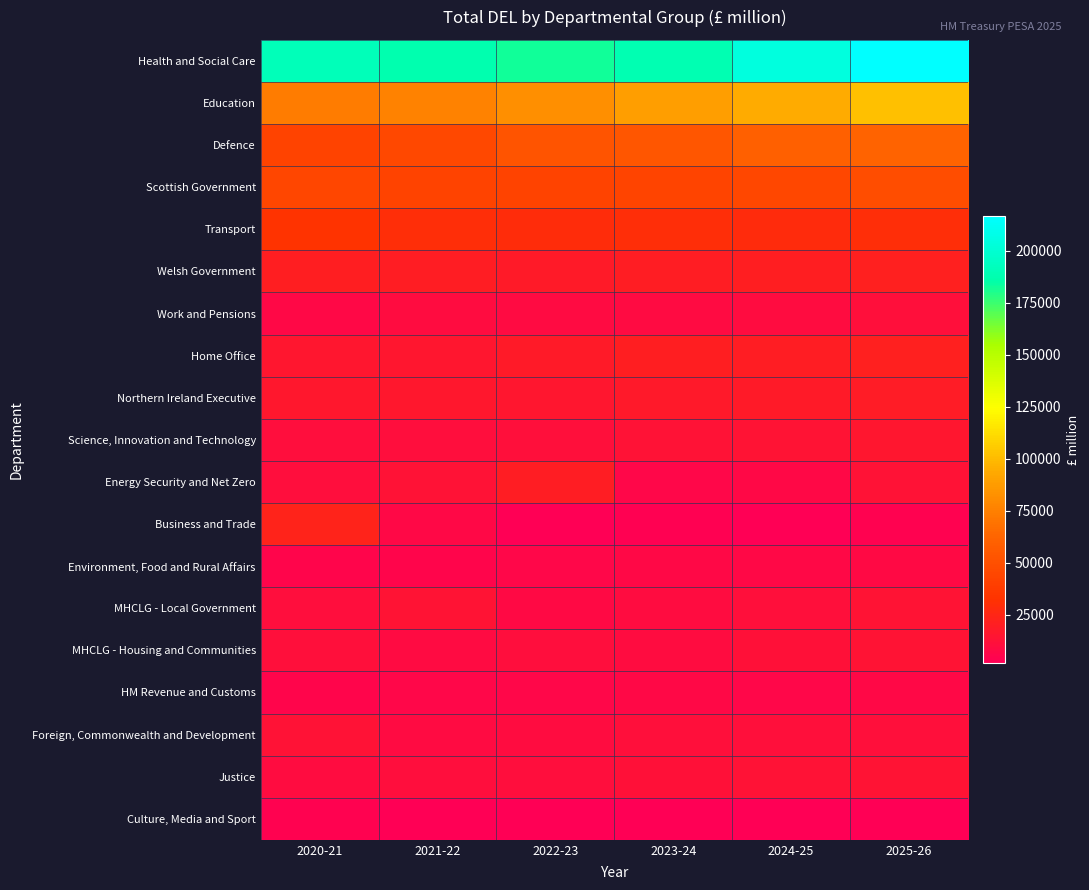

Reading left to right, transcribe all the data shown in this chart.

Health and Social Care: 2020-21=190610	2021-22=187274	2022-23=182131	2023-24=188614	2024-25=204704	2025-26=216550
Education: 2020-21=73120	2021-22=76085	2022-23=81973	2023-24=88131	2024-25=94790	2025-26=101907
Defence: 2020-21=42363	2021-22=45933	2022-23=52802	2023-24=53923	2024-25=60218	2025-26=61670
Scottish Government: 2020-21=44083	2021-22=42163	2022-23=41935	2023-24=43297	2024-25=45264	2025-26=48287
Transport: 2020-21=33390	2021-22=29604	2022-23=28910	2023-24=29989	2024-25=28419	2025-26=29689
Welsh Government: 2020-21=20863	2021-22=19366	2022-23=18083	2023-24=19516	2024-25=20227	2025-26=21401
Work and Pensions: 2020-21=6944	2021-22=9334	2022-23=8581	2023-24=9031	2024-25=9526	2025-26=10985
Home Office: 2020-21=15352	2021-22=15296	2022-23=17911	2023-24=20311	2024-25=20031	2025-26=21163
Northern Ireland Executive: 2020-21=16601	2021-22=15940	2022-23=15621	2023-24=16913	2024-25=17628	2025-26=18628
Science, Innovation and Technology: 2020-21=10675	2021-22=10176	2022-23=11266	2023-24=12892	2024-25=13692	2025-26=15286
Energy Security and Net Zero: 2020-21=10367	2021-22=13159	2022-23=19381	2023-24=6425	2024-25=6738	2025-26=13325
Business and Trade: 2020-21=22717	2021-22=7105	2022-23=1617	2023-24=2784	2024-25=2431	2025-26=3518
Environment, Food and Rural Affairs: 2020-21=5330	2021-22=5418	2022-23=5921	2023-24=6732	2024-25=7236	2025-26=7525
MHCLG - Local Government: 2020-21=10168	2021-22=13768	2022-23=7694	2023-24=9580	2024-25=11330	2025-26=13849
MHCLG - Housing and Communities: 2020-21=11655	2021-22=8733	2022-23=10444	2023-24=9600	2024-25=11999	2025-26=13584
HM Revenue and Customs: 2020-21=5043	2021-22=6185	2022-23=6607	2023-24=6694	2024-25=5873	2025-26=6826
Foreign, Commonwealth and Development: 2020-21=12586	2021-22=9142	2022-23=9317	2023-24=11108	2024-25=10949	2025-26=11269
Justice: 2020-21=9643	2021-22=10088	2022-23=10684	2023-24=11880	2024-25=12664	2025-26=14006
Culture, Media and Sport: 2020-21=3575	2021-22=2185	2022-23=2269	2023-24=2068	2024-25=2062	2025-26=2305